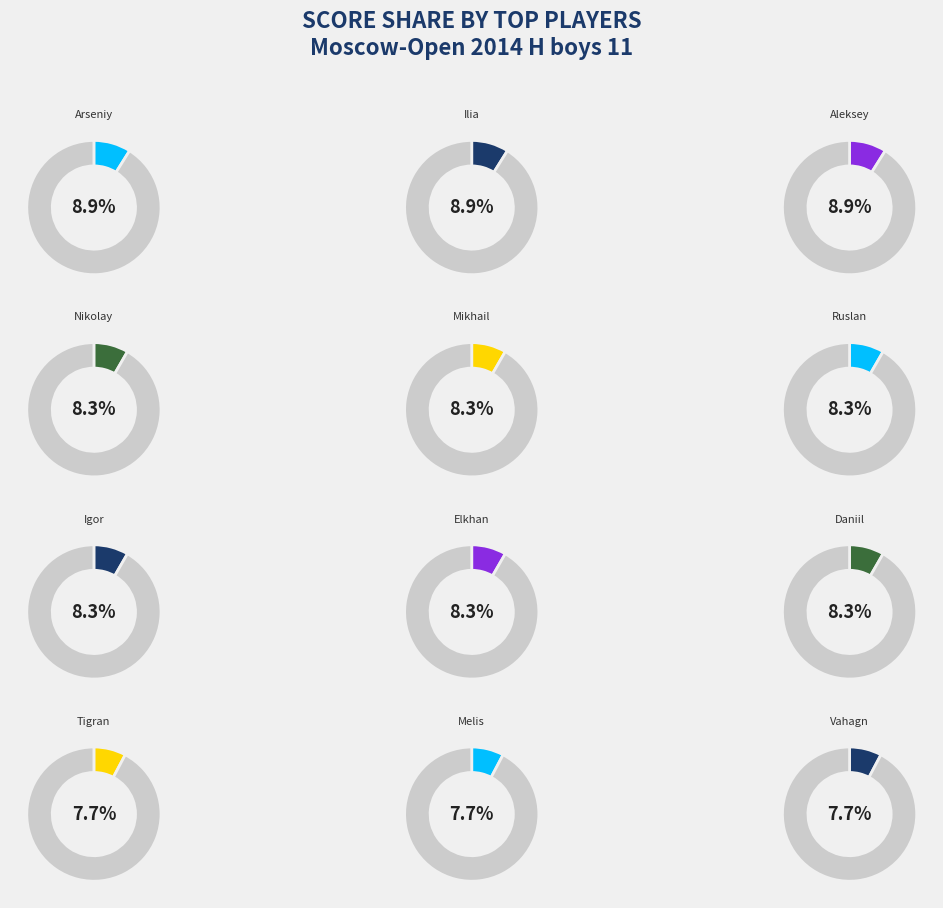

What percentage do Nesterov Arseniy and Privalov Igor together represent?

17.3%